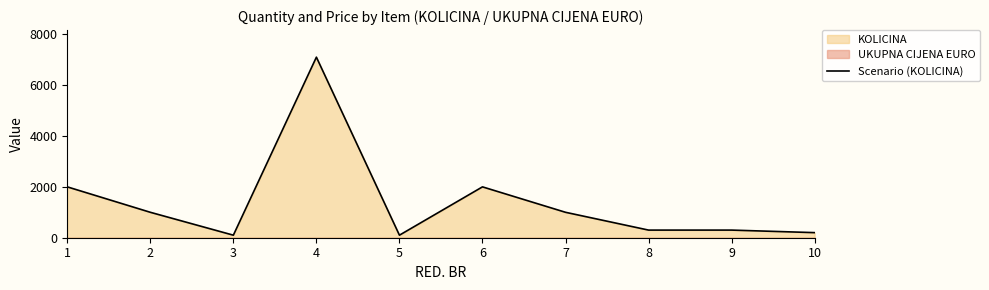

What is the value of the 5th point from the left?

100